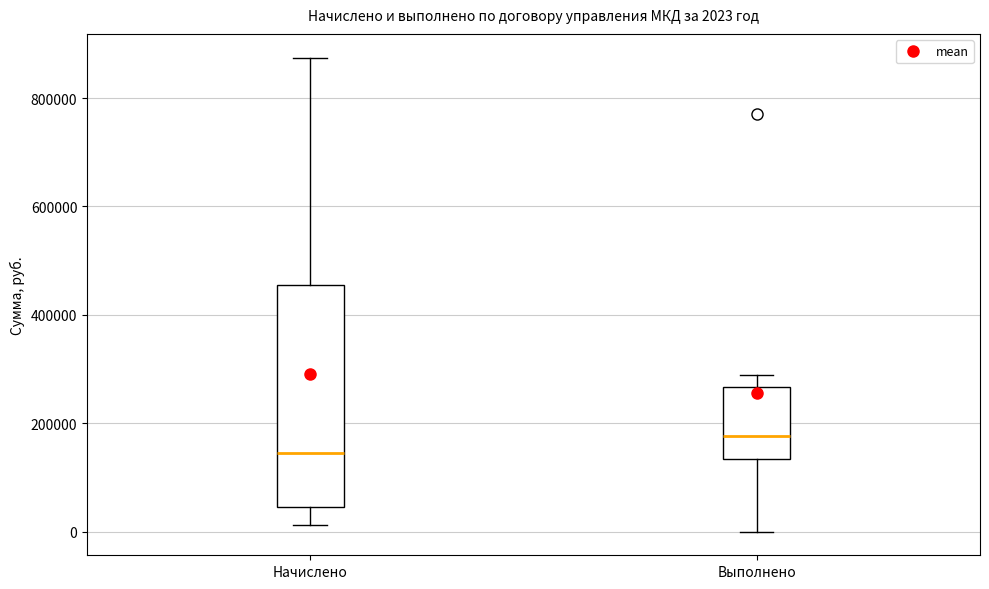

Which box has the lowest median line?

Начислено